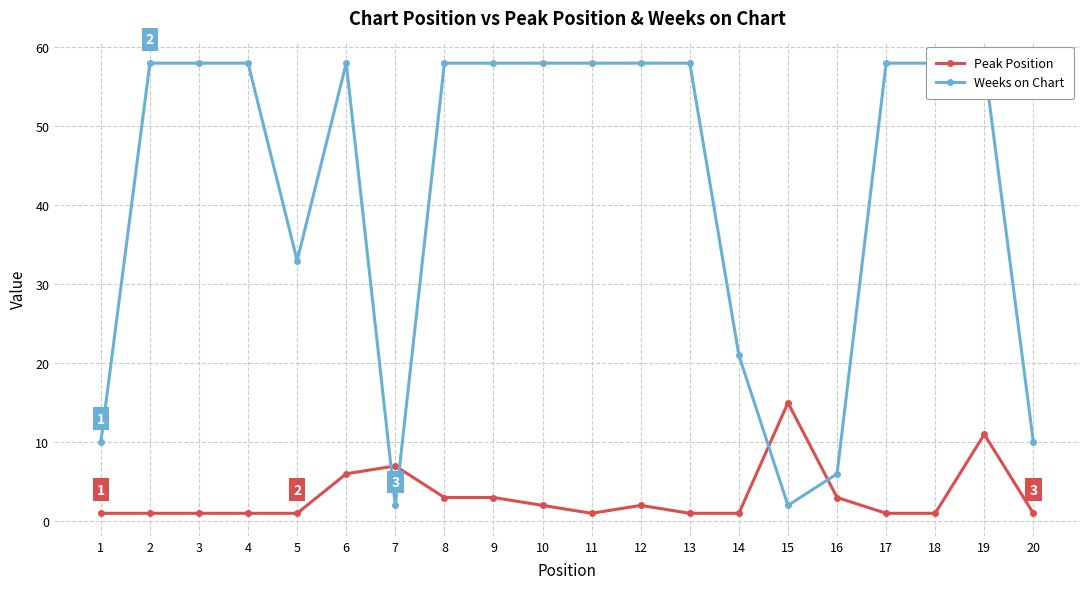

Reading left to right, list all the values displayed in this chart.

Peak Position: 1	1	1	1	1	6	7	3	3	2	1	2	1	1	15	3	1	1	11	1
Weeks on Chart: 10	58	58	58	33	58	2	58	58	58	58	58	58	21	2	6	58	58	58	10